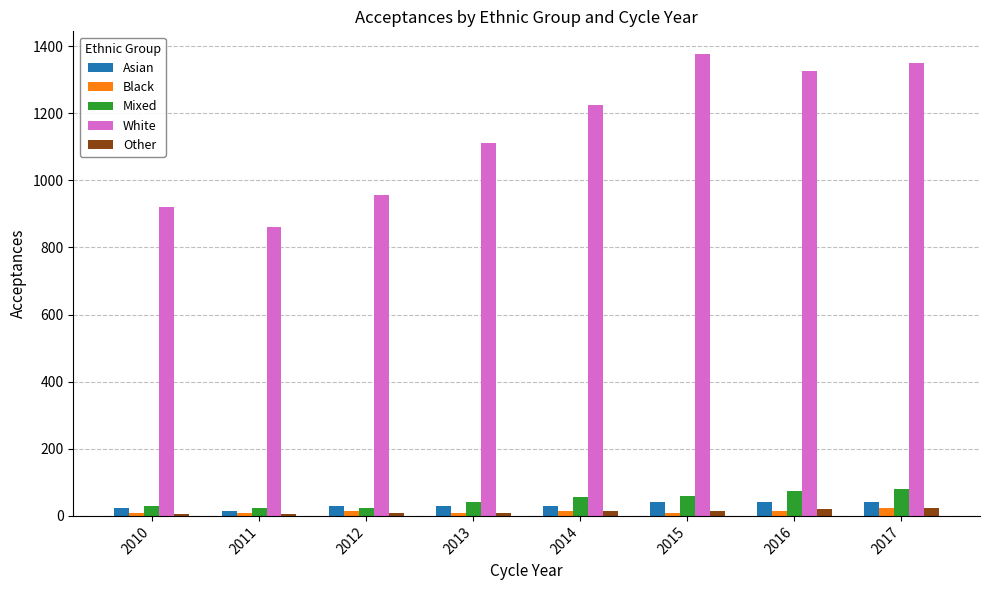

What is the sum of the White values at 2010 and 2015?

2295